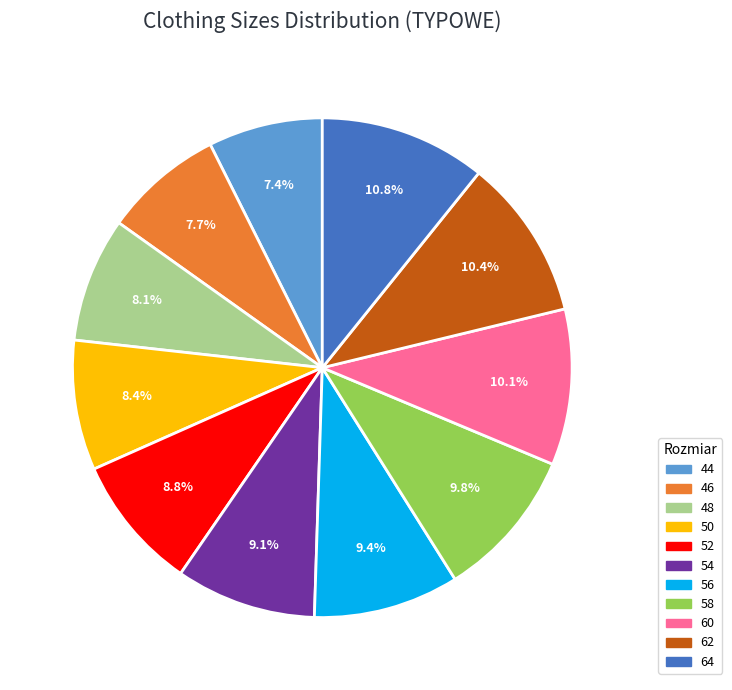

Does 64 represent more than half of the total?

No